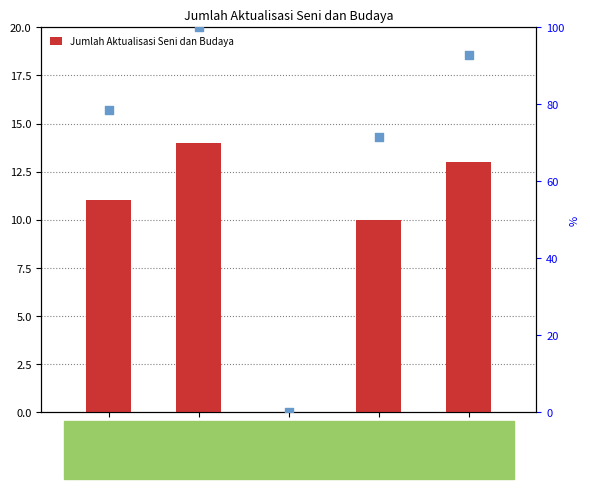

At how many categories does at least one series exceed 26?

4